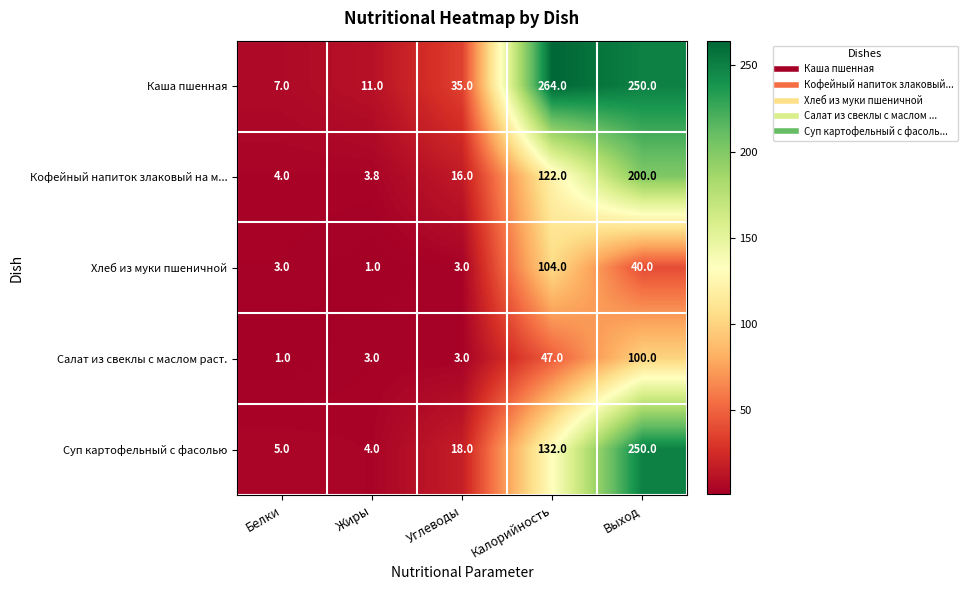

Which series has the largest total across all categories?

Каша пшенная